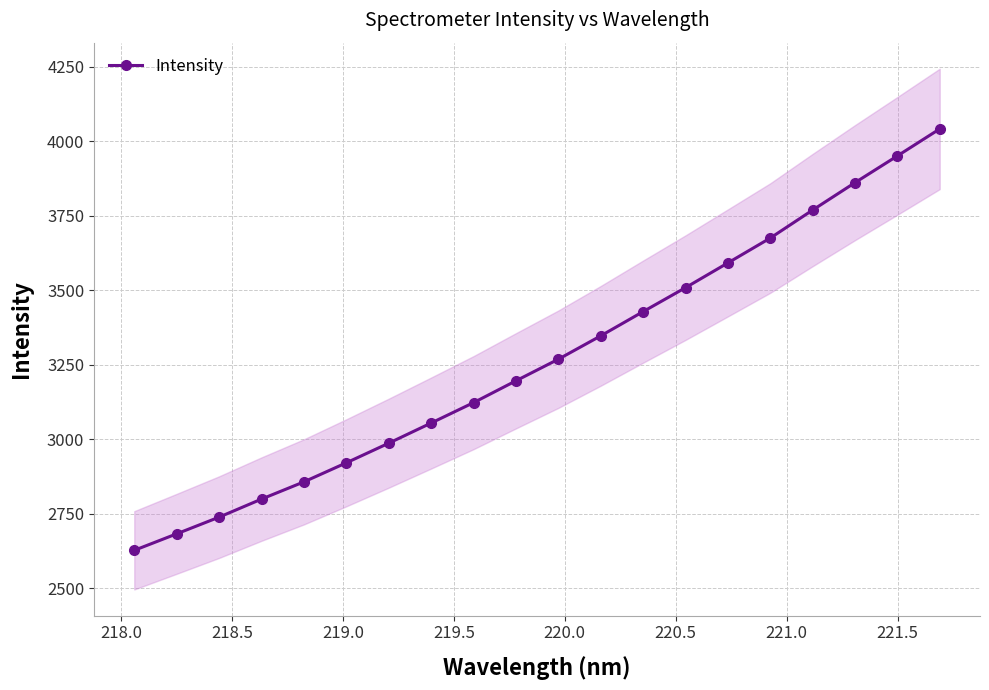

True or false: Intensity has more than 2 points higher than both neighbors.

False